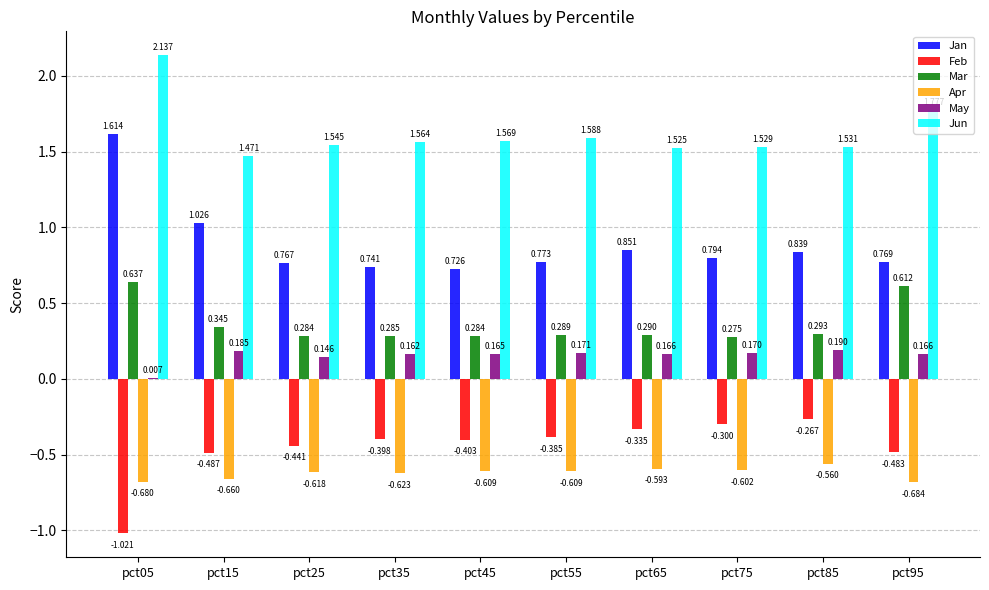

Are the bars grouped side by side (vs. stacked)?

Yes